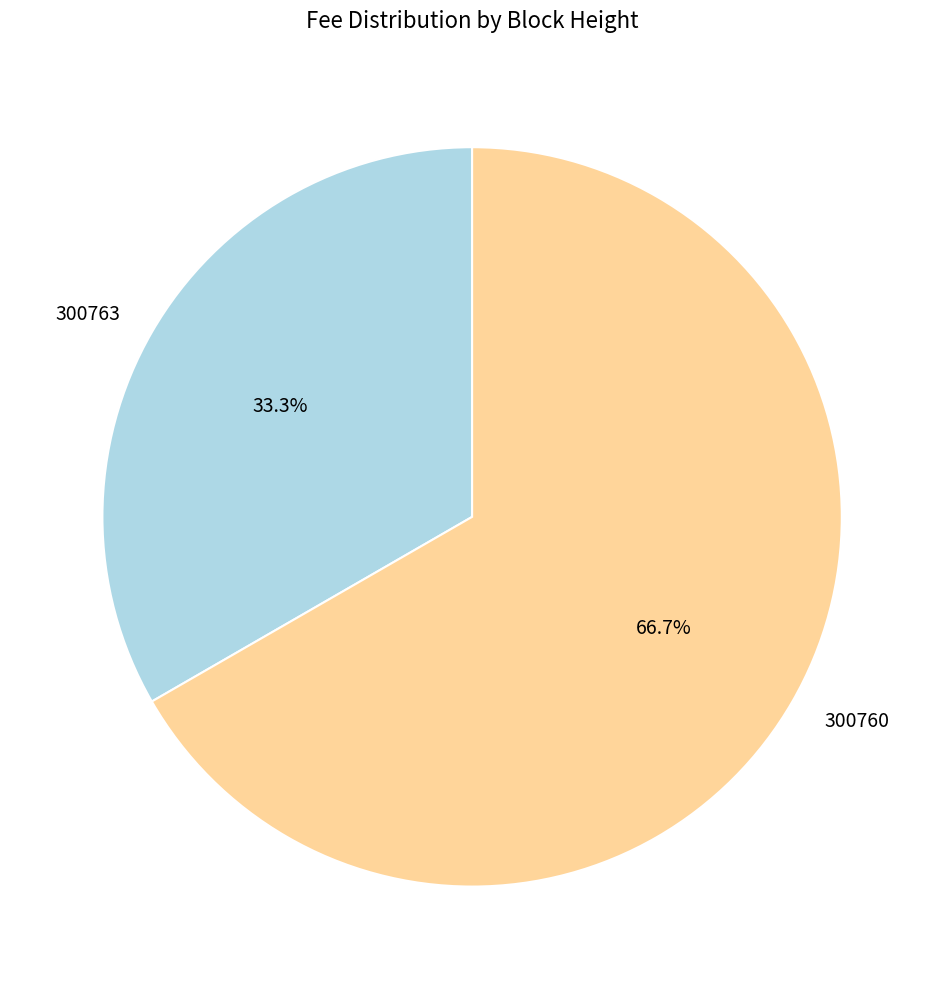

Rank the categories by value from highest to lowest.

300760, 300763